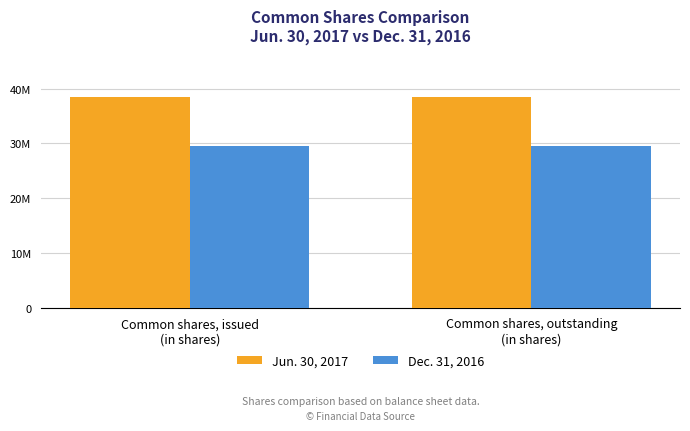

At how many categories does at least one series exceed 34401586?

2